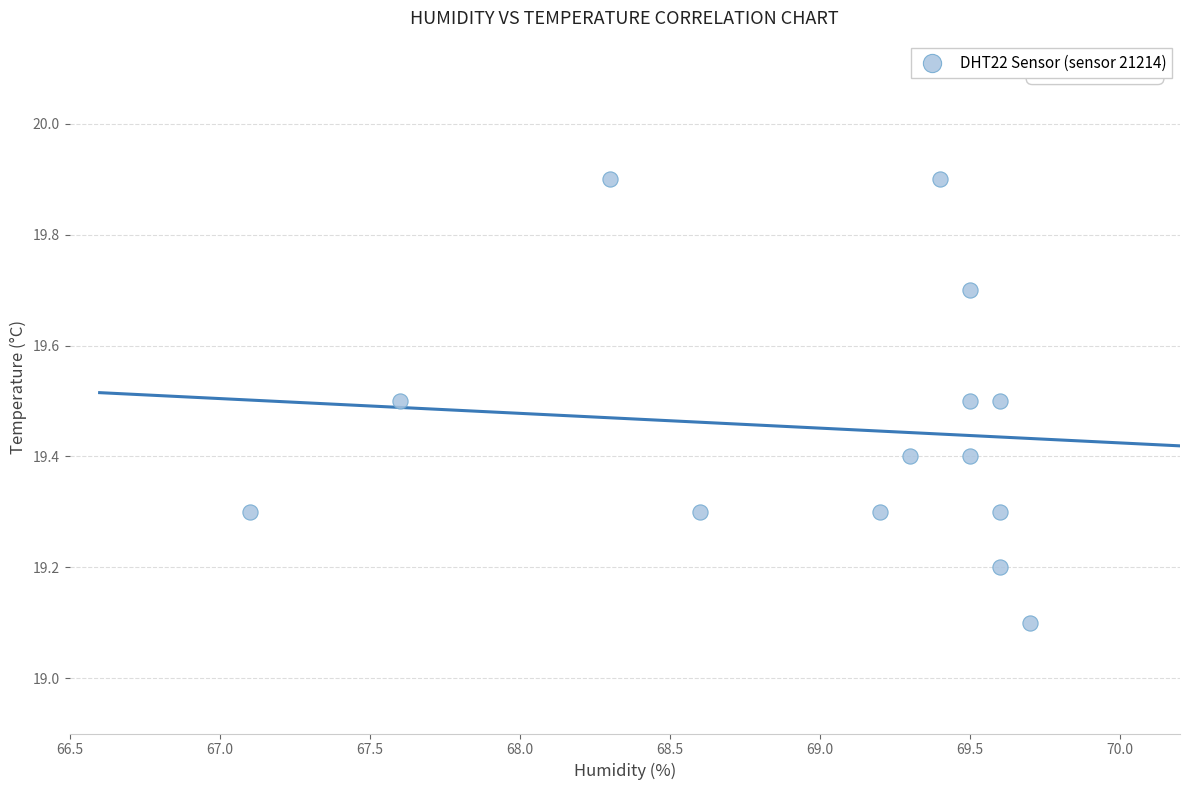

What Y value in the scatter plot is closest to 19?

19.1